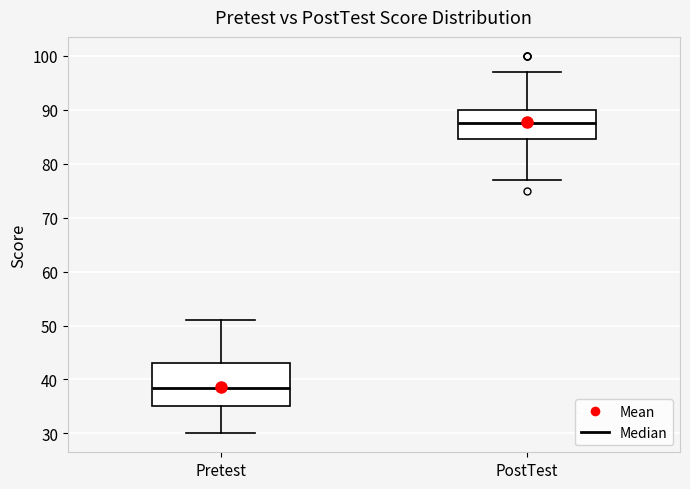

Where does the lower whisker of the box for PostTest end on the y-axis? The values are not printed on the chart, so give them approximately, as read against the axis.

77